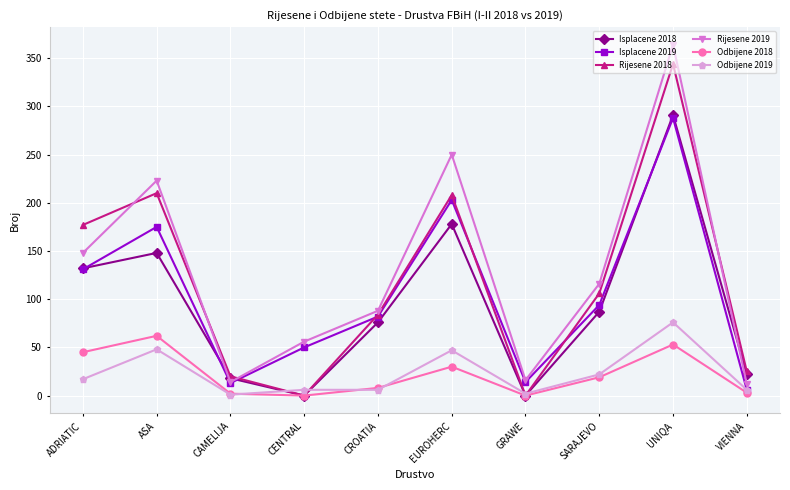

Where is Rijesene 2019 nearest to the value 188?

ASA